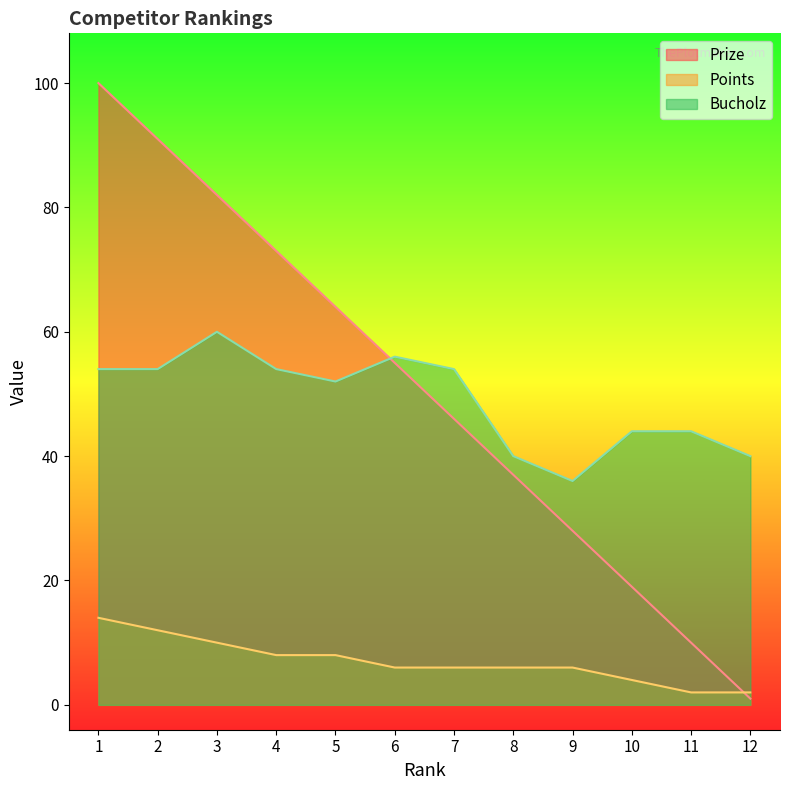

True or false: Bucholz and Points intersect in this chart.

False